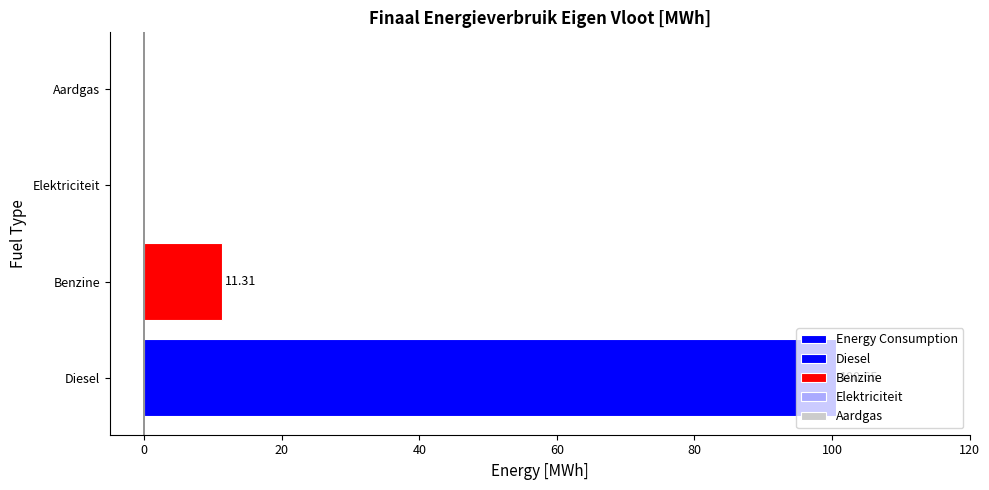

How many series are shown in this chart?

1